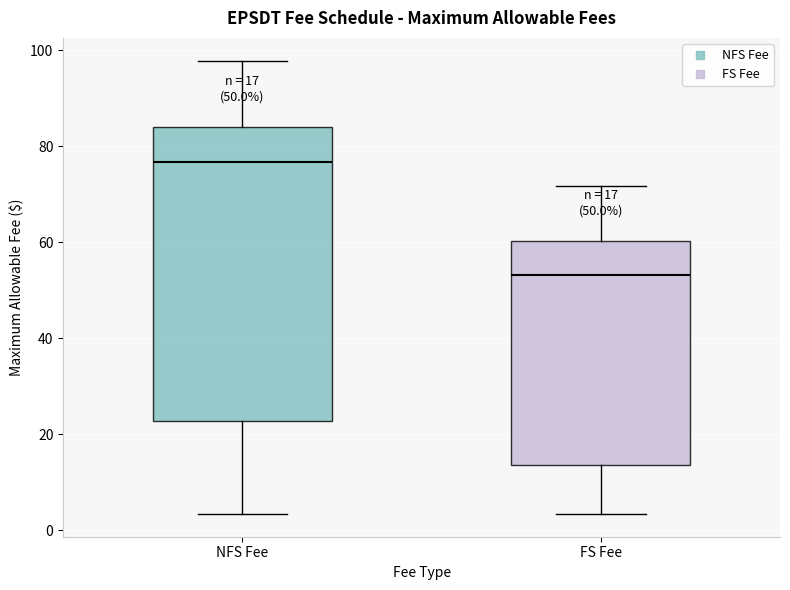

Which box's median line is the highest?

NFS Fee